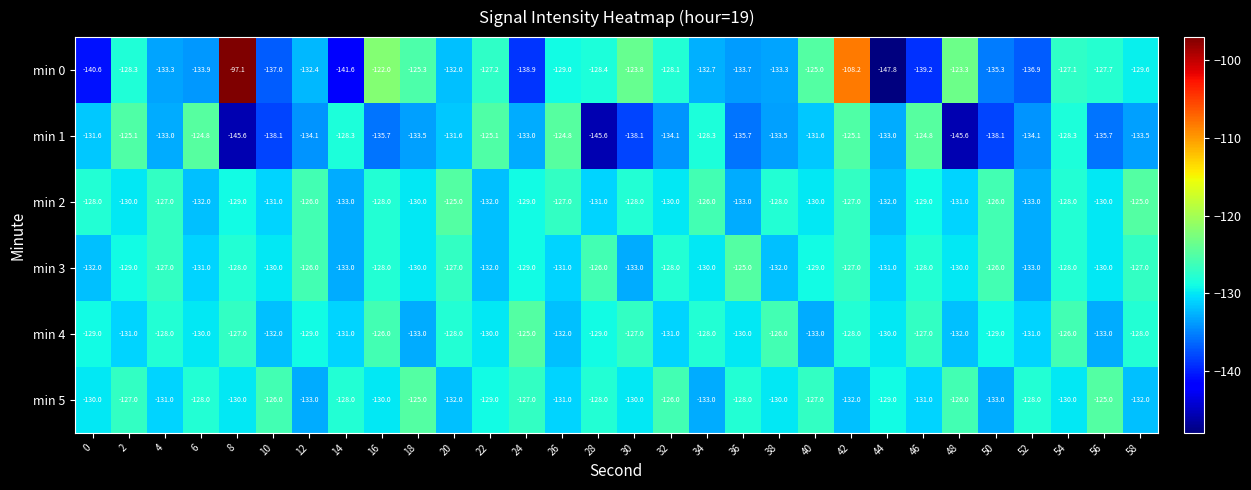

Which series has the largest range (max minus min)?

min 0